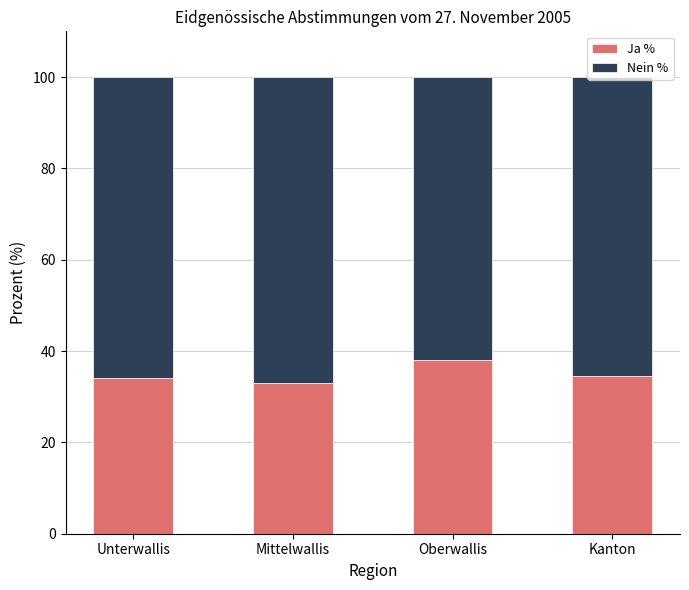

What is the difference between the Ja % values at Oberwallis and Unterwallis?

4.0